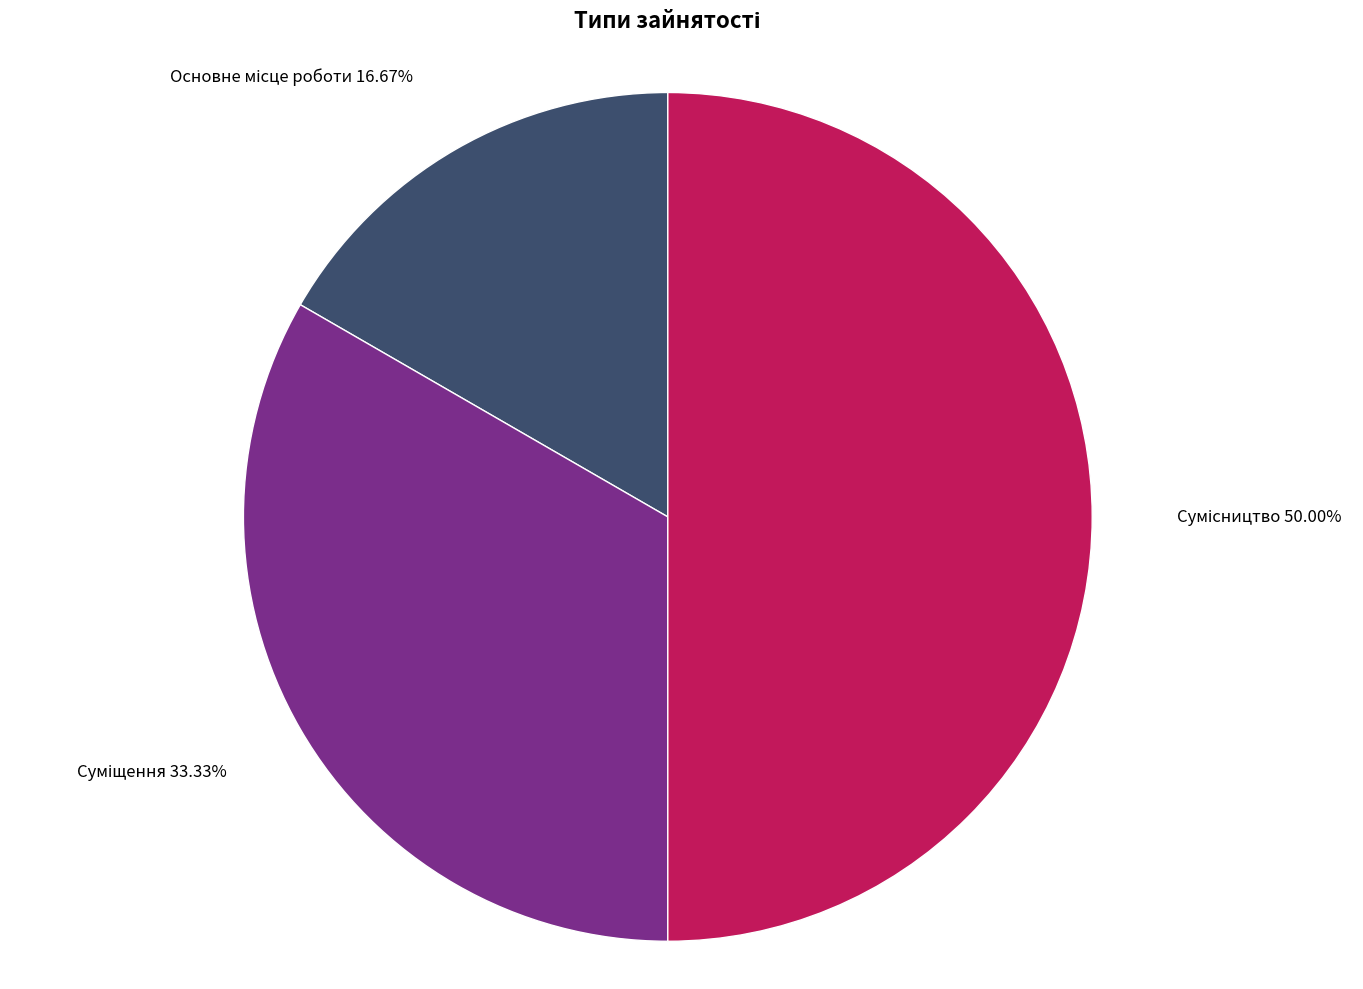

How many slices are in this pie chart?

3